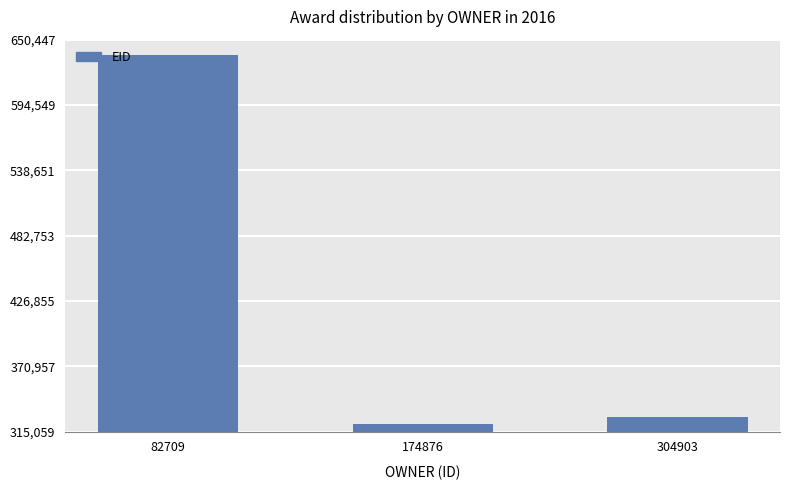

True or false: the data shows 583979 at 304903.

False